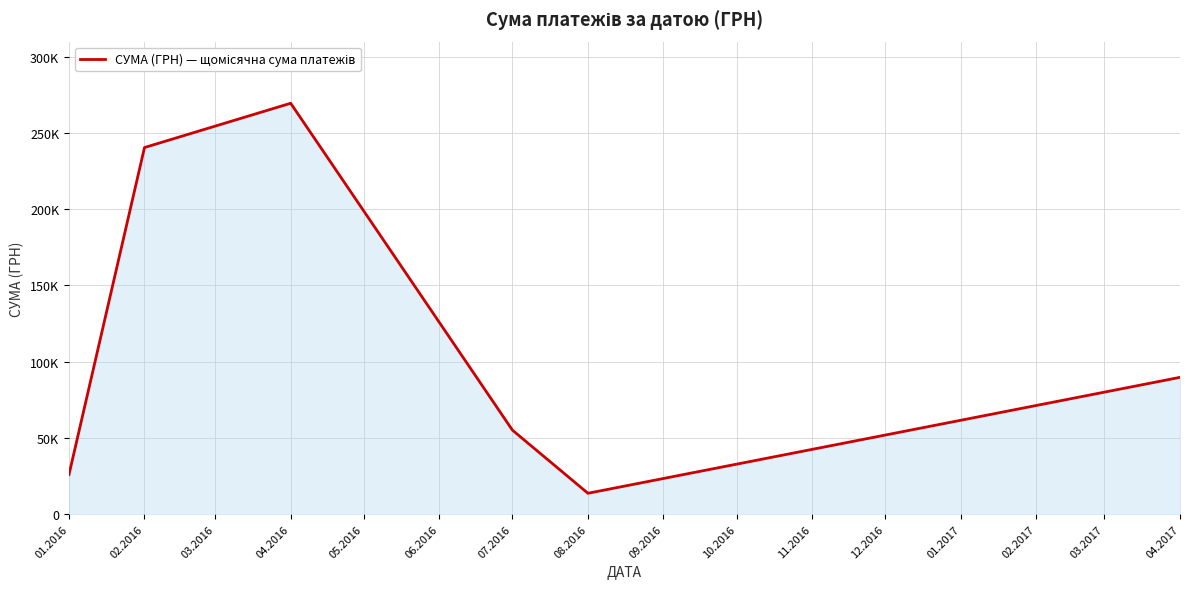

At which label does the data first exceed 89716?

02.2016